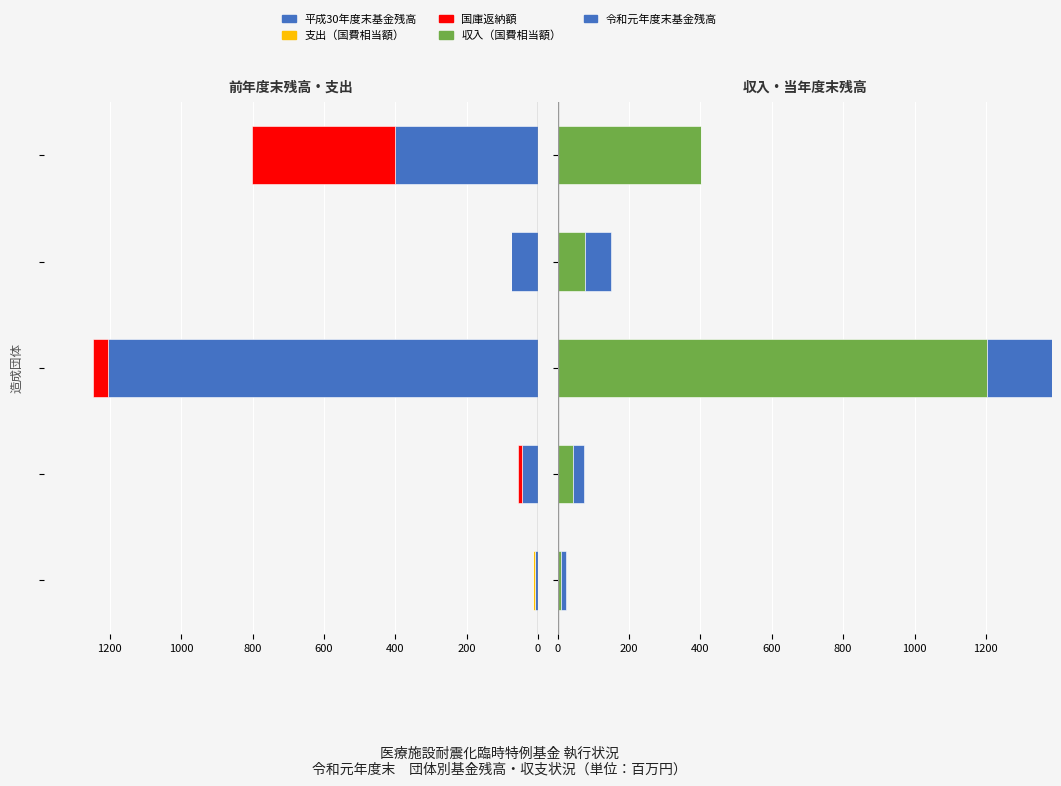

What is the difference between the 国庫返納額 values at 800 and 400?

359.9